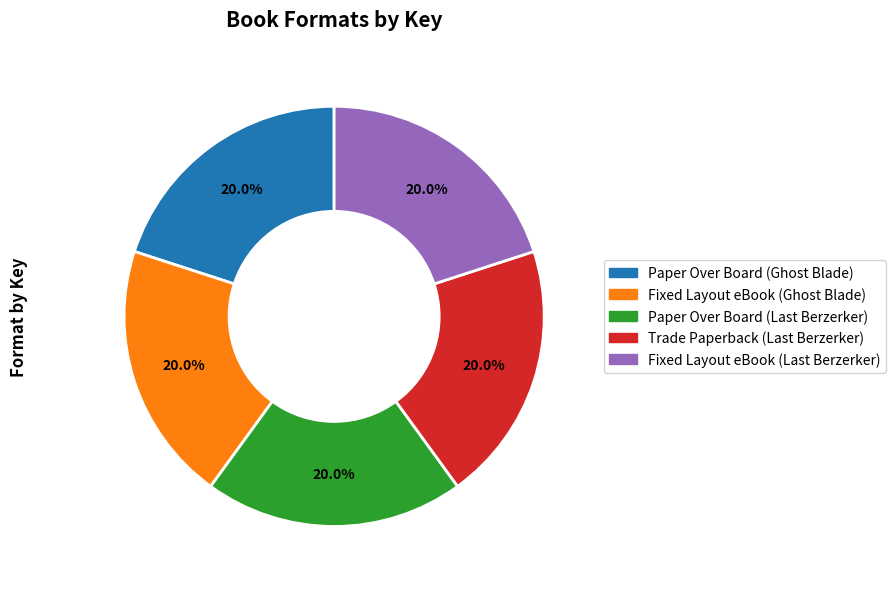

How many segments does this pie chart have?

5